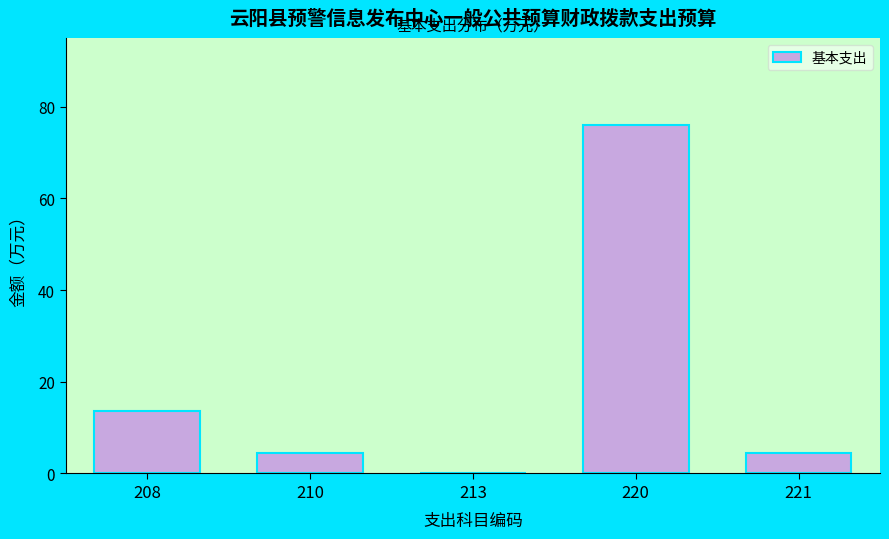

The chart shows a value of 76.0 at 220. True or false?

True